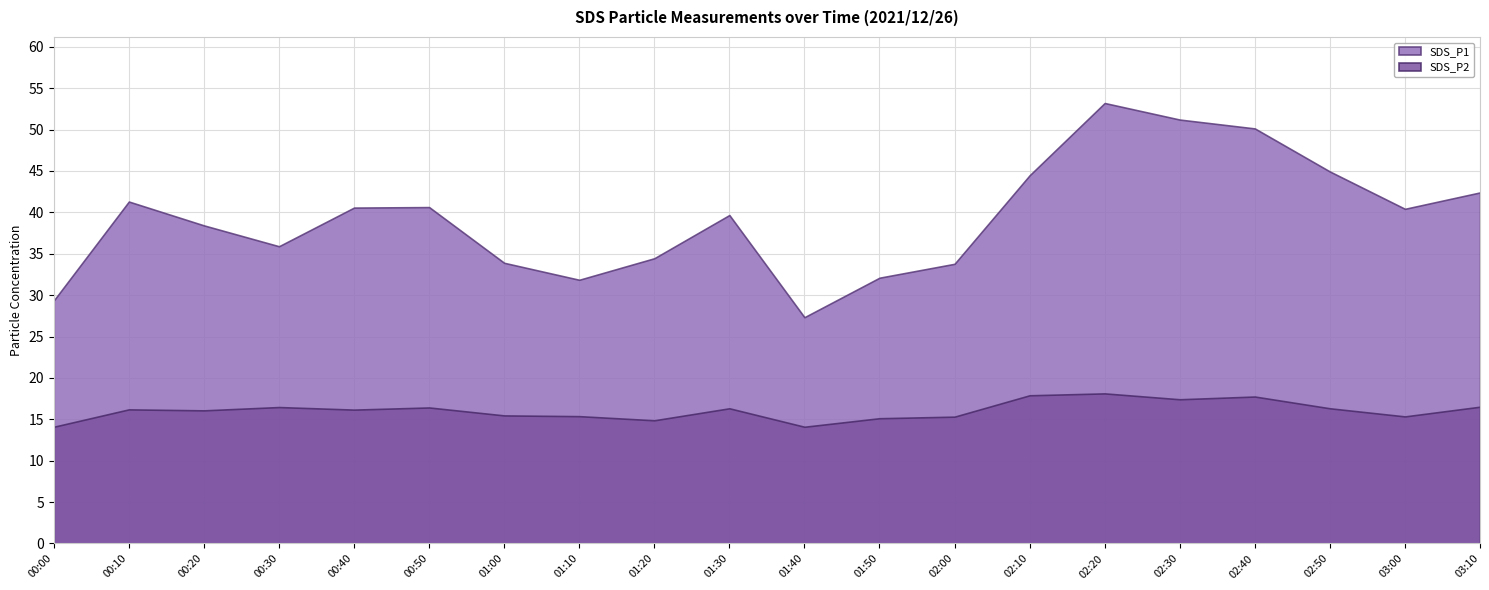

What position from the right is 01:50?

9